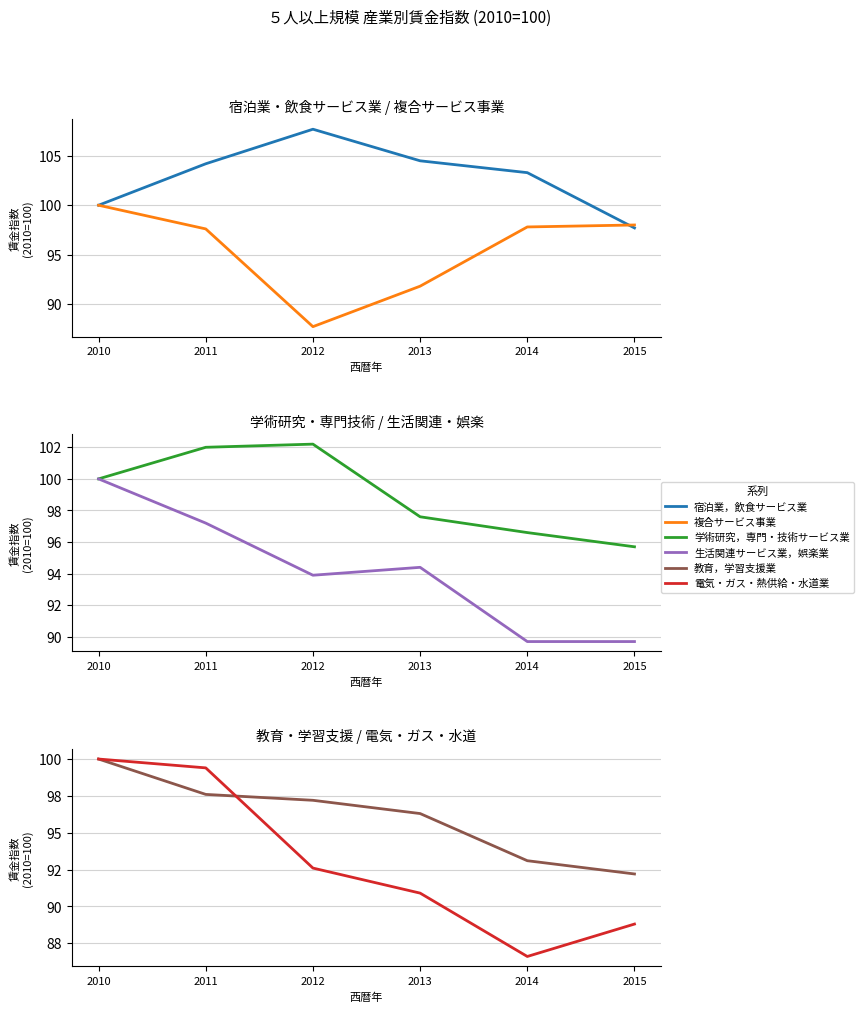

Which has a higher value, 2012 or 2014?

2012